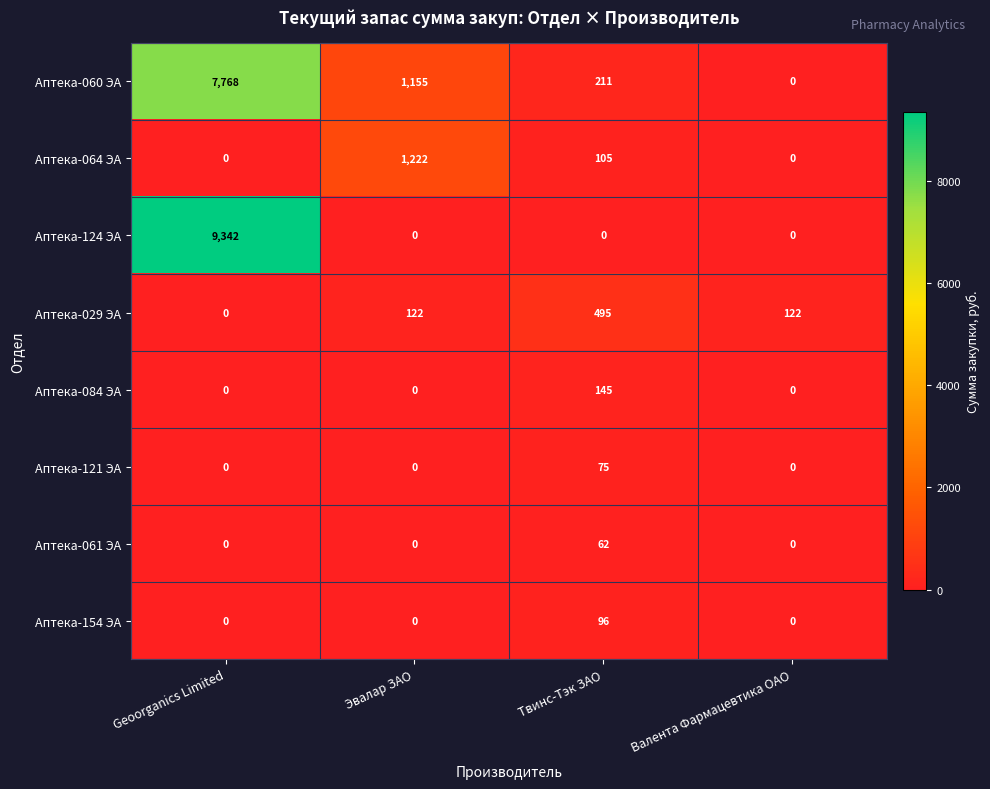

At which category does the chart reach its peak across all series?

Geoorganics Limited